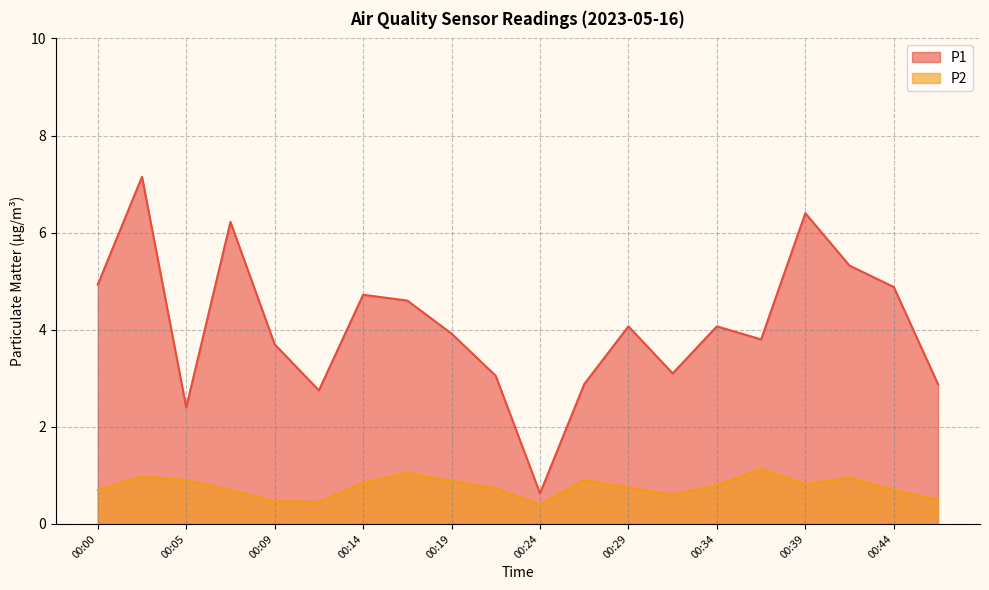

Where is the first local maximum for P2?

00:02